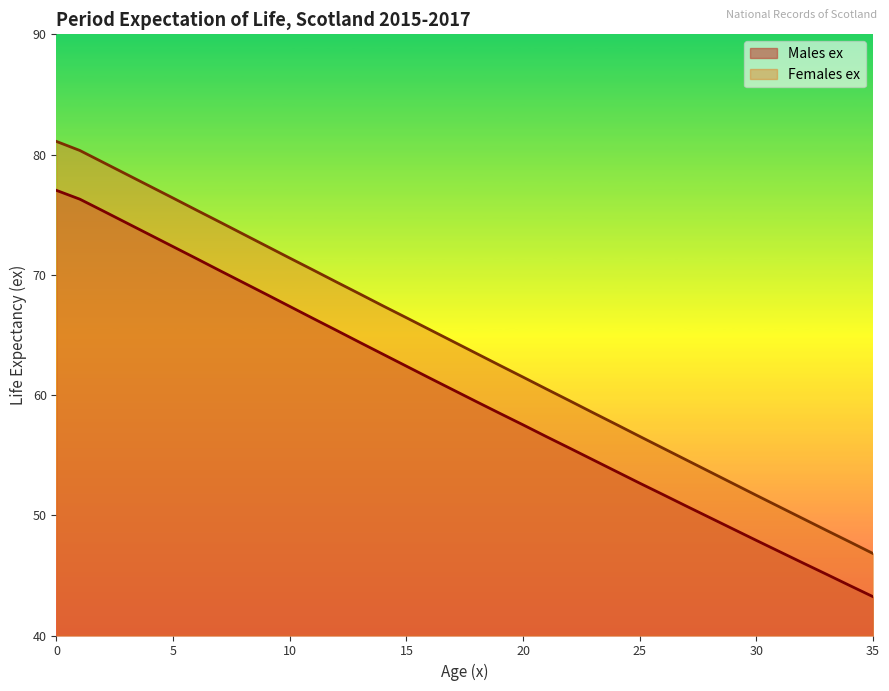

At 35, list the series in order from largest to smallest.

Females ex, Males ex